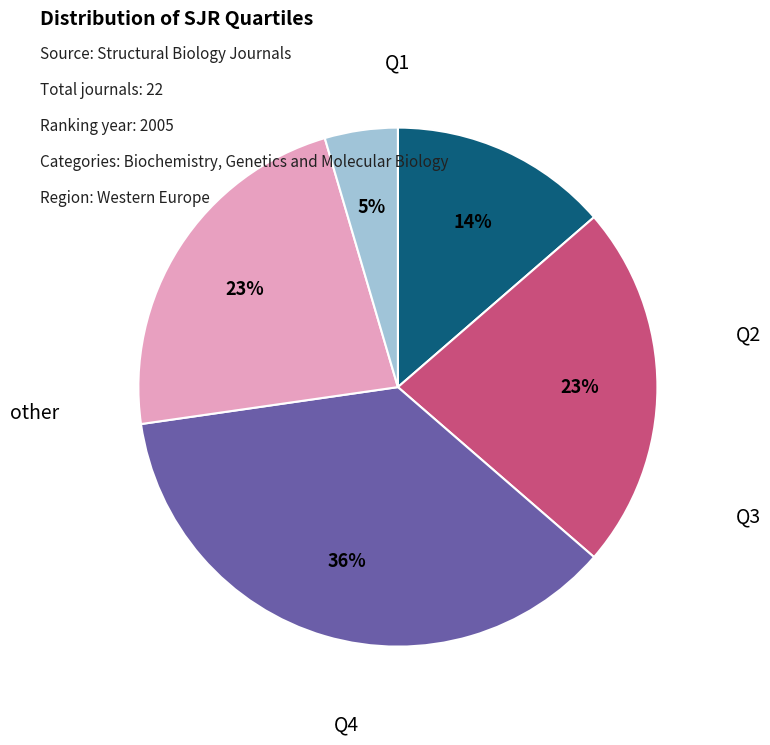

Does any single category account for the majority?

No